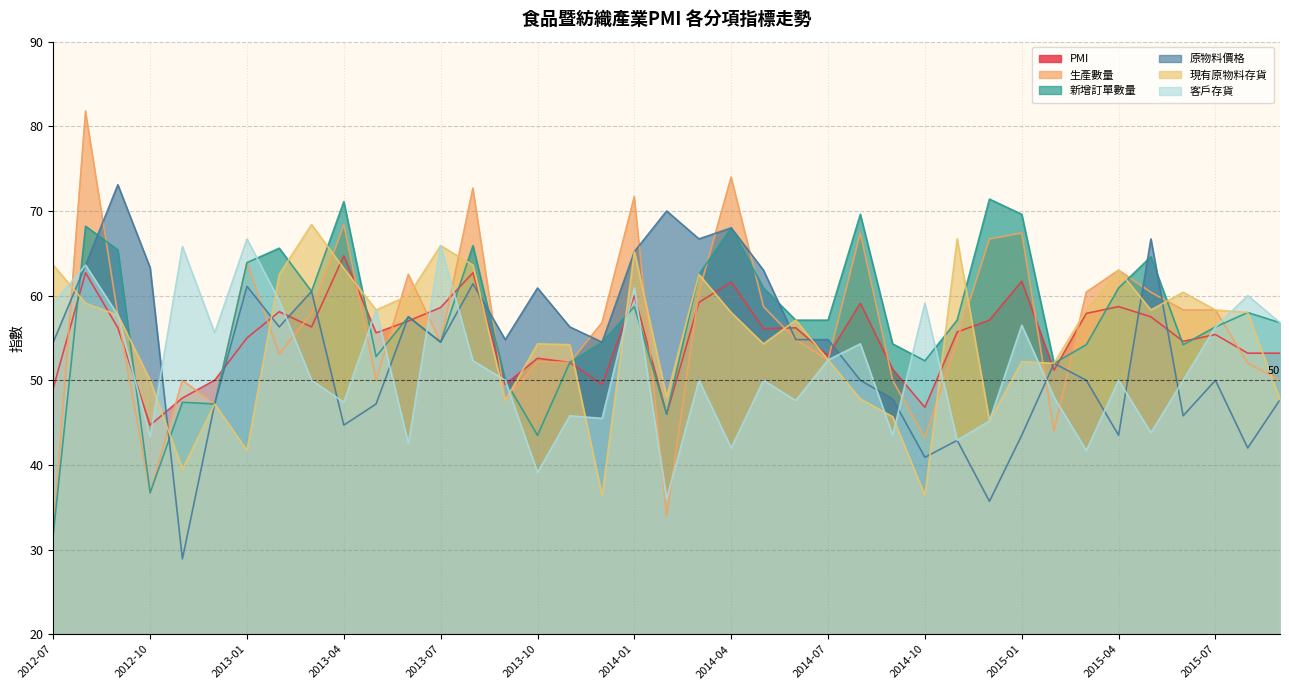

What is the label of the 39th point from the left?

2015-09